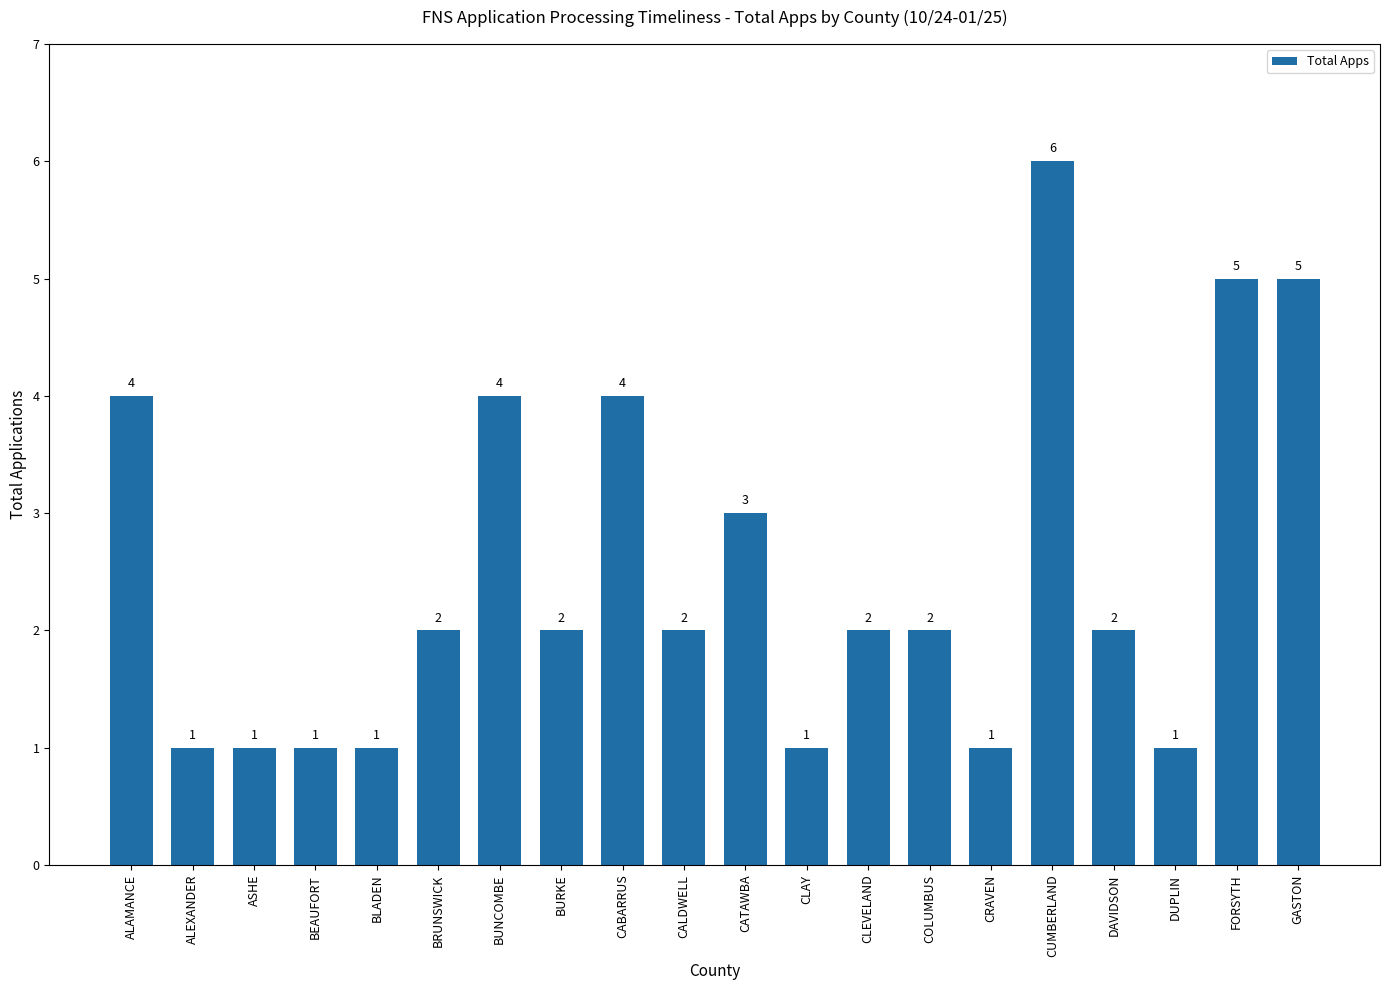

The value at CABARRUS is 2. True or false?

False